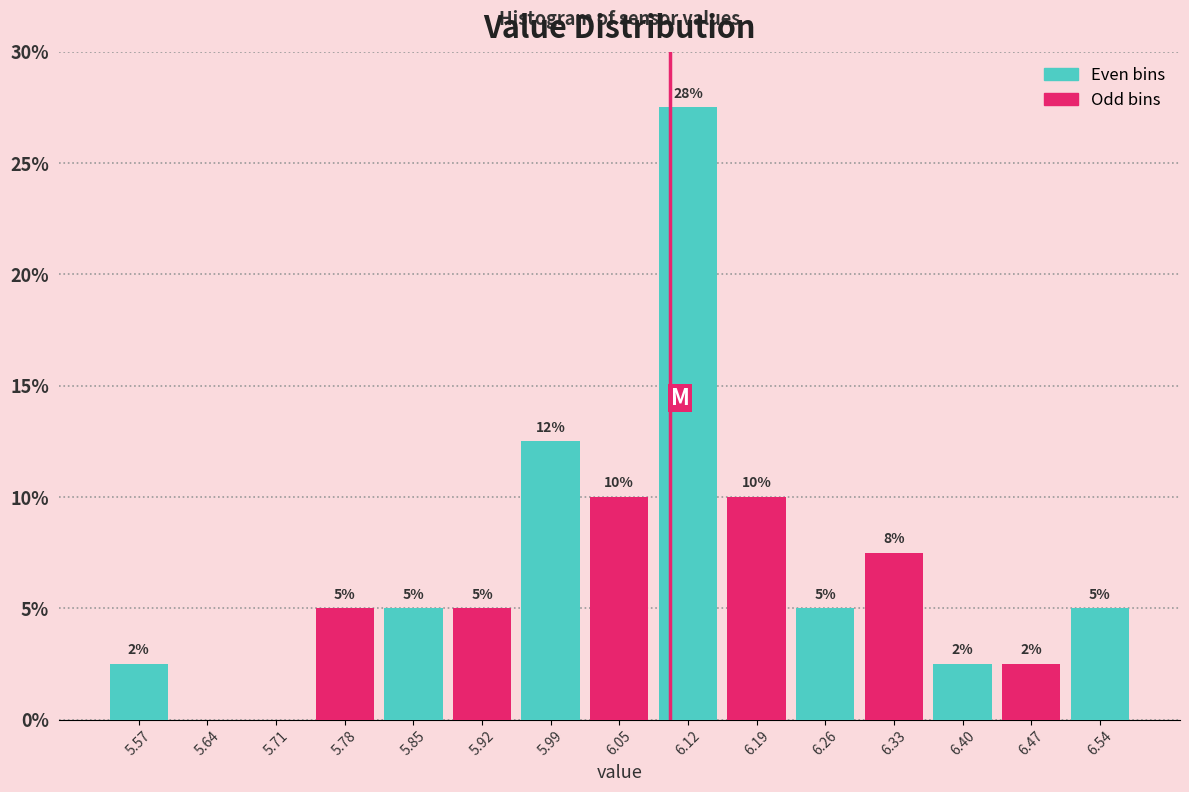

Which range on the x-axis has the tallest bar?

6.09 to 6.16